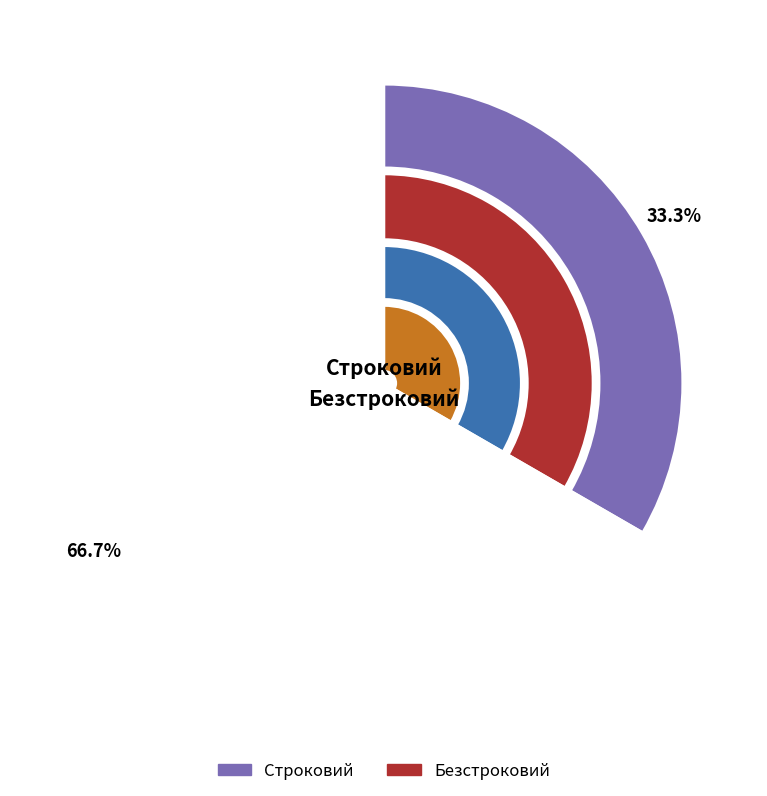

How many slices are in this pie chart?

2